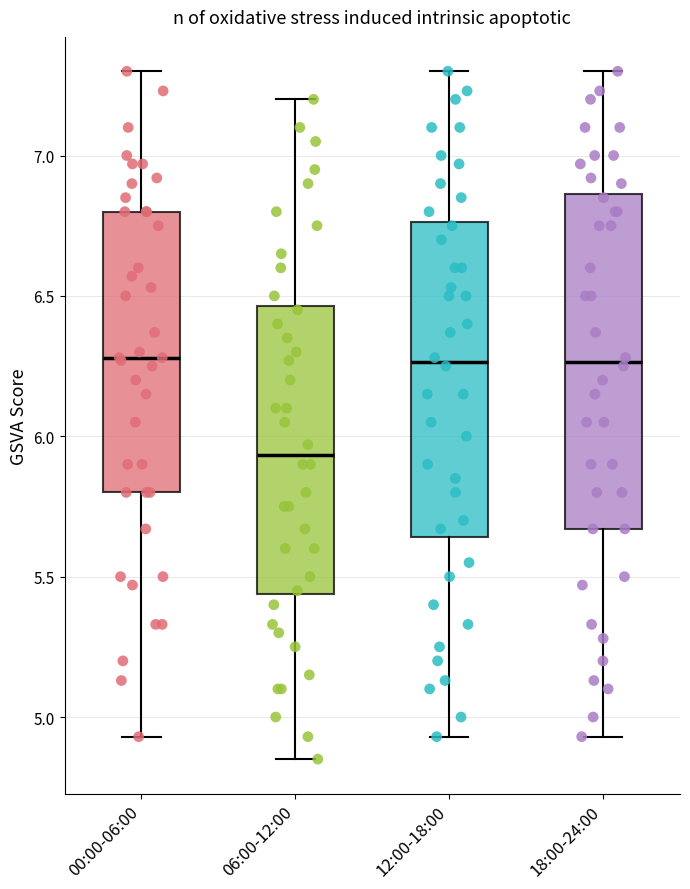

Reading left to right, read every box against the y-axis: the position of its median line, the range the box covers, and the ends of its whiskers. The values are not printed on the chart, so give them approximately, as read against the axis.

00:00-06:00: median 6.30, box 5.80 to 6.80, whiskers 4.95 to 7.30
06:00-12:00: median 5.95, box 5.45 to 6.45, whiskers 4.85 to 7.20
12:00-18:00: median 6.25, box 5.65 to 6.75, whiskers 4.95 to 7.30
18:00-24:00: median 6.25, box 5.65 to 6.85, whiskers 4.95 to 7.30